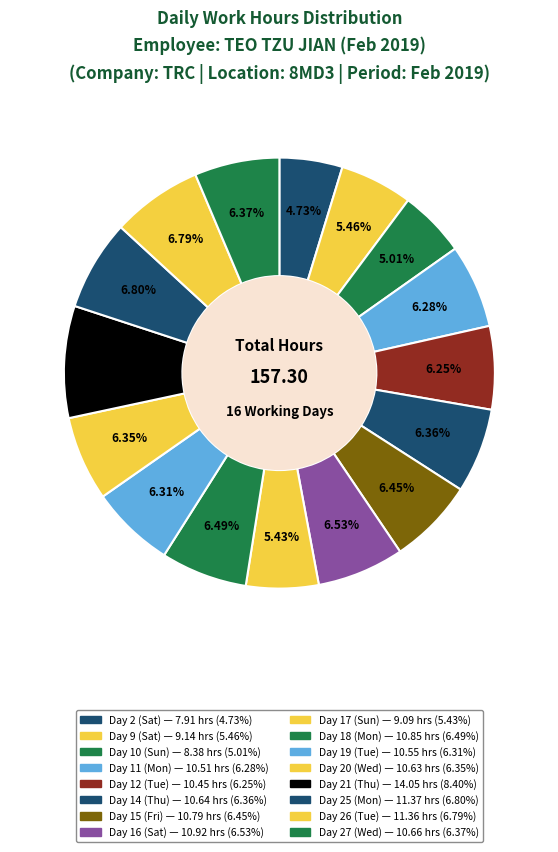

Which category has the biggest portion of the pie?

Day 21 (Thu)